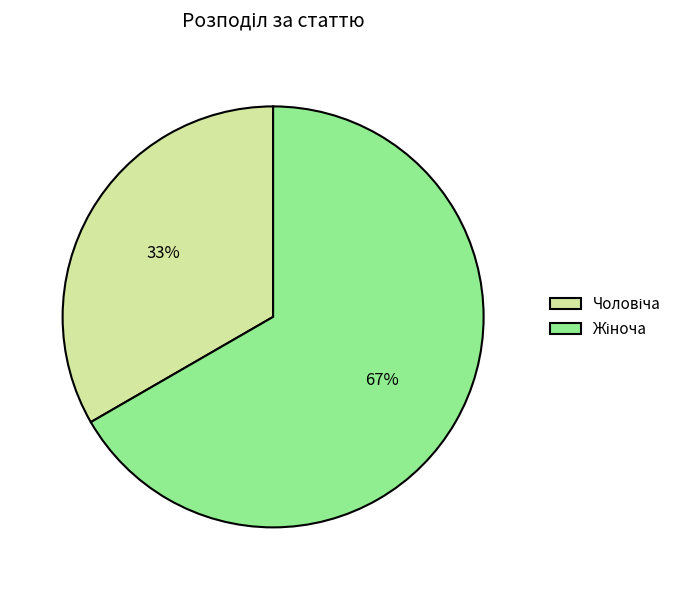

To the nearest percent, what is the average slice percentage?

50%